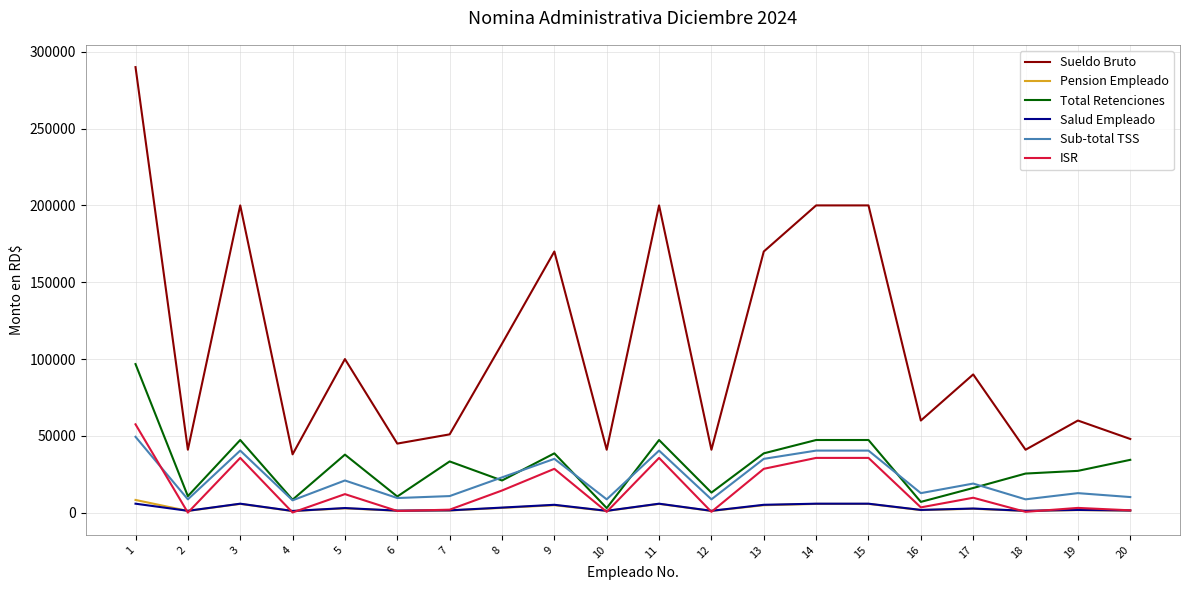

True or false: Sub-total TSS and ISR intersect in this chart.

True